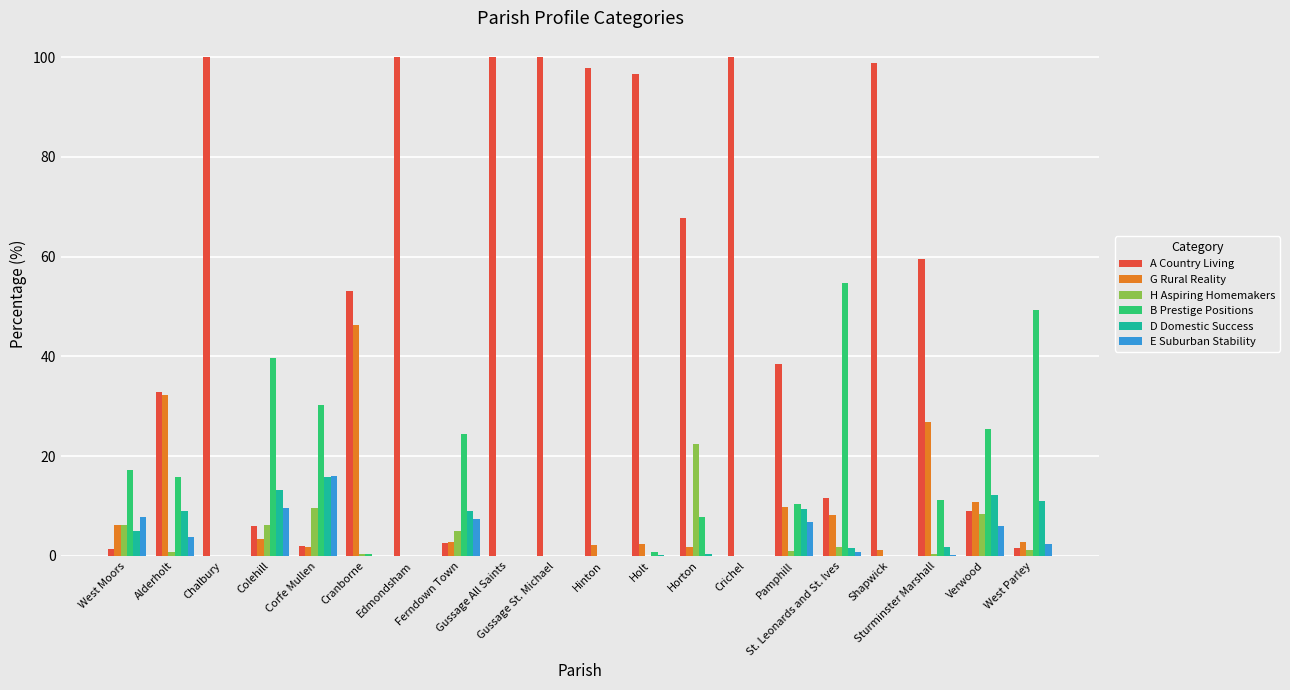

Does the chart contain stacked bars?

No